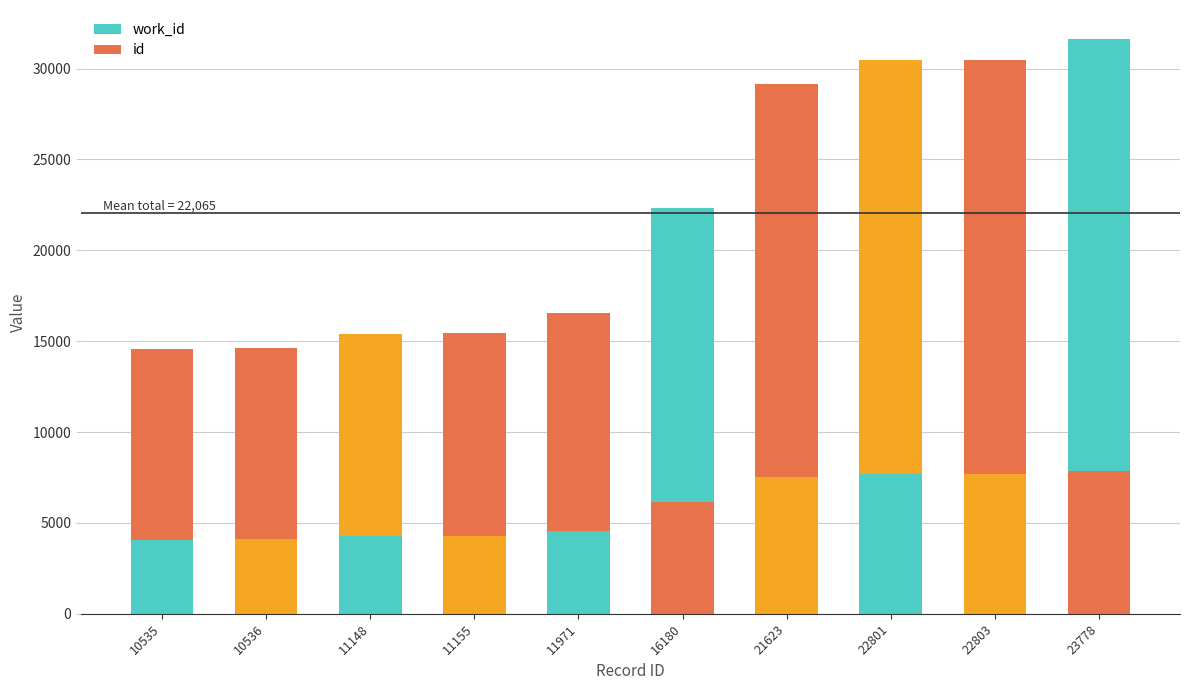

At how many categories does at least one series exceed 4473?

10